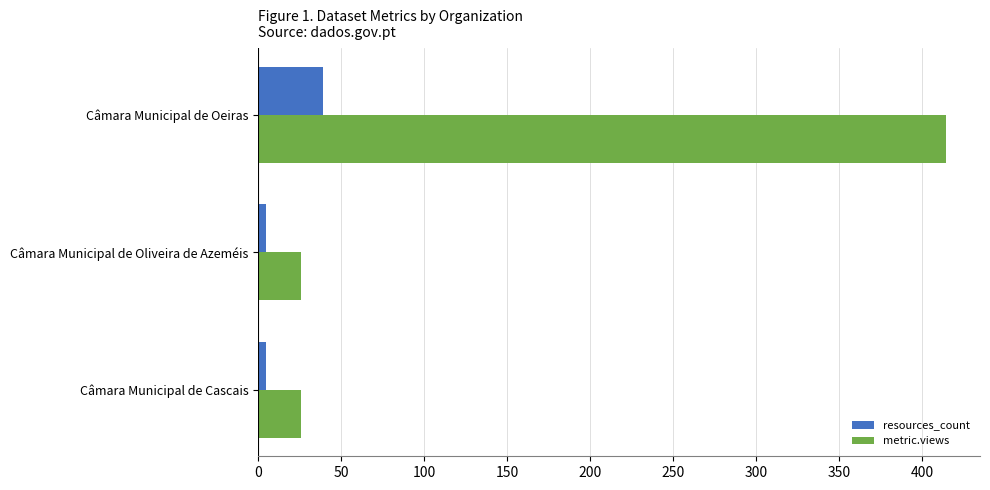

What is the difference between the maximum and second lowest values in the metric.views series?

388